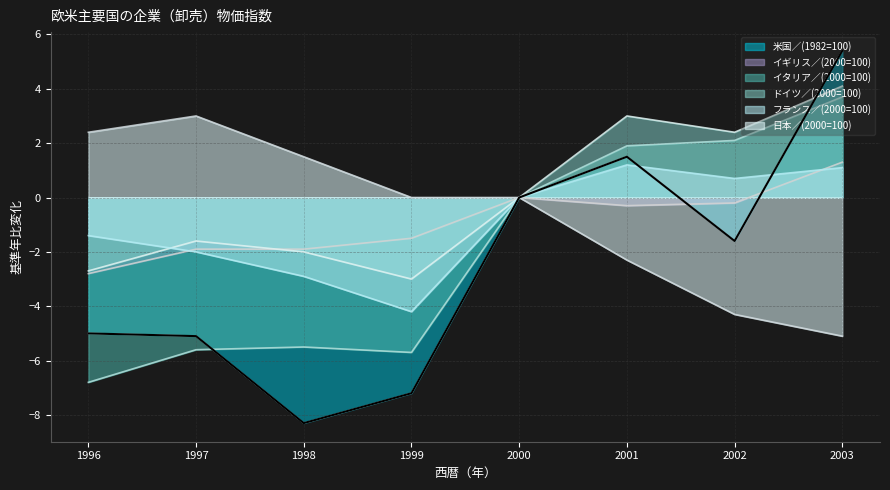

Where is イギリス／(2000=100) nearest to the value 0?

2000